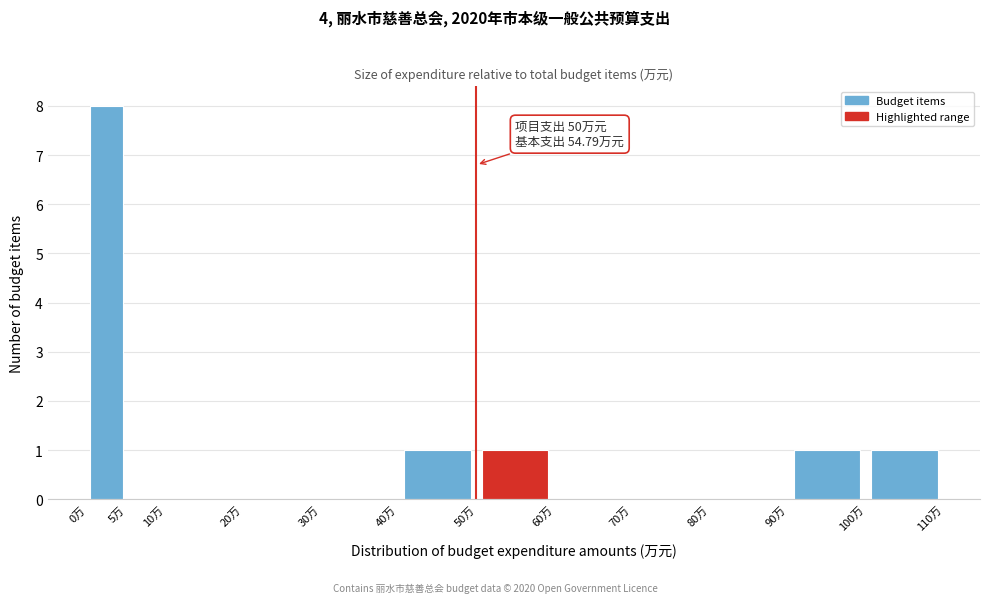

Which range on the x-axis has the tallest bar?

0 to 5